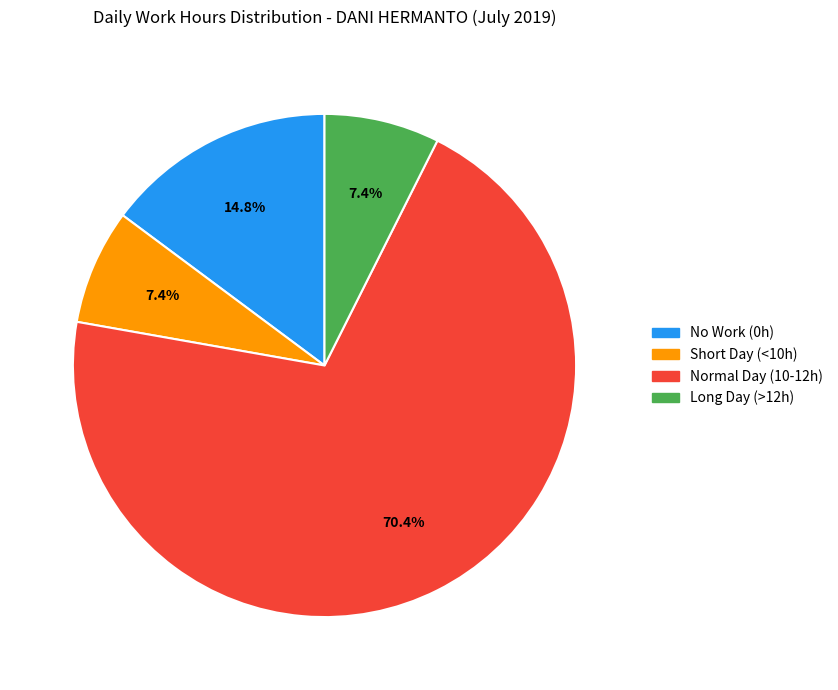

Does any single category account for the majority?

Yes